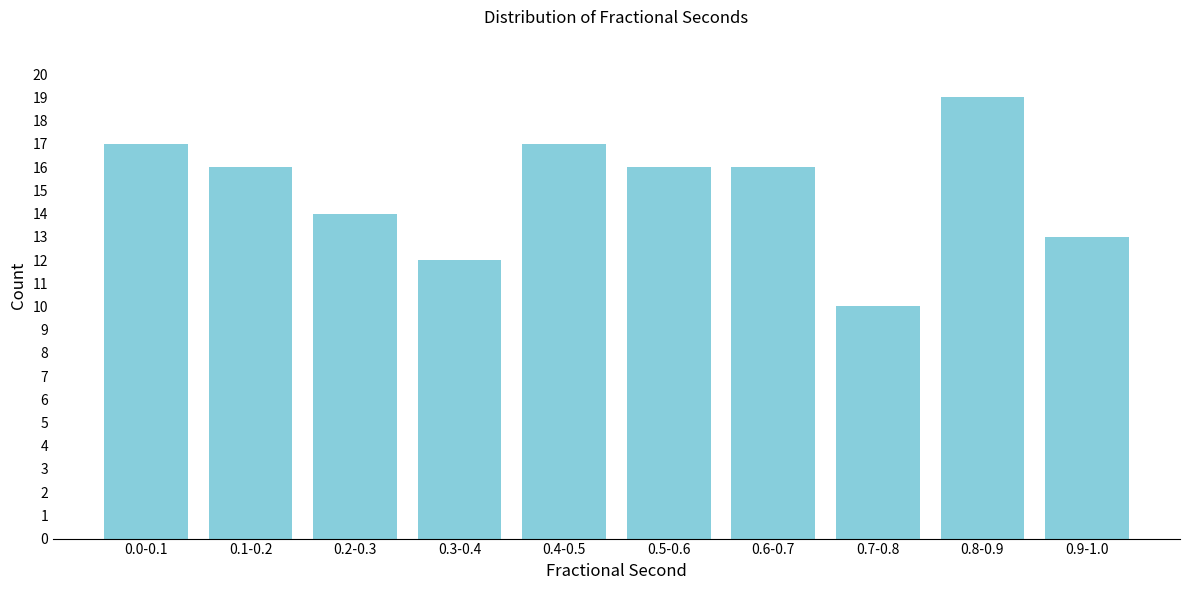

Reading left to right, extract all data points from this chart.

0.0-0.1=17	0.1-0.2=16	0.2-0.3=14	0.3-0.4=12	0.4-0.5=17	0.5-0.6=16	0.6-0.7=16	0.7-0.8=10	0.8-0.9=19	0.9-1.0=13